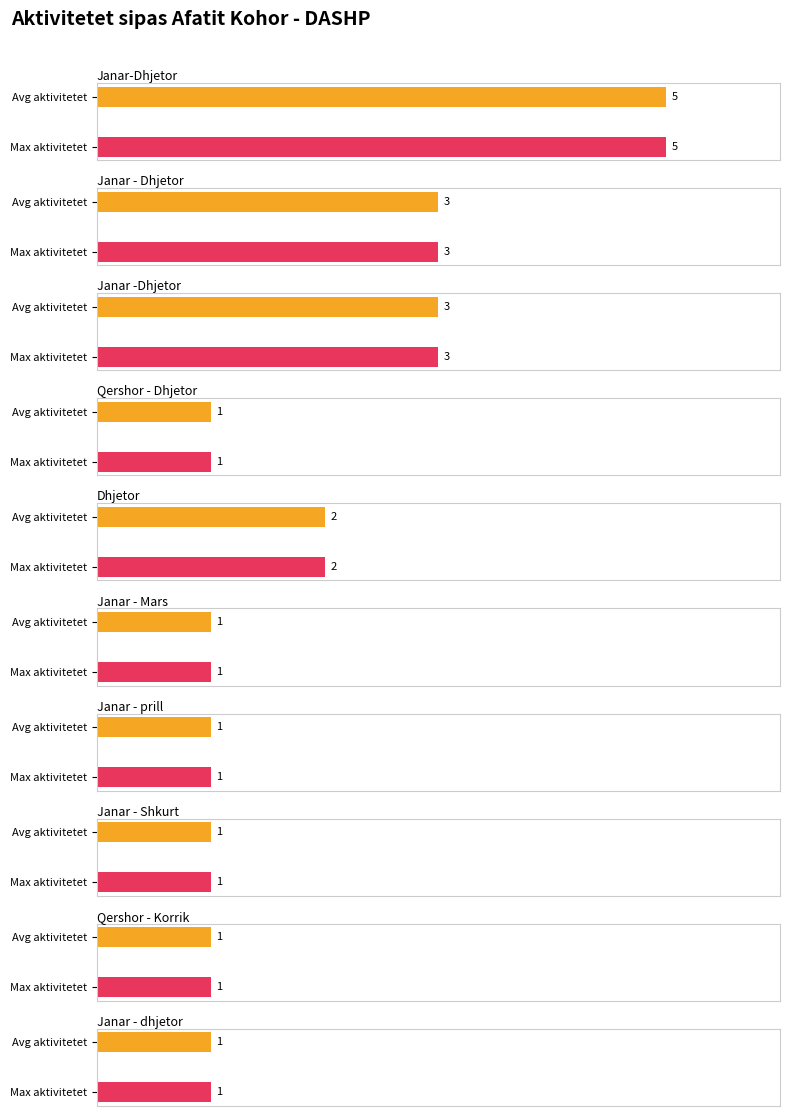

Rank the categories by value from lowest to highest.

Janar - dhjetor, Qershor - Dhjetor, Janar - Mars, Janar - Shkurt, Janar - Prill, Qershor - Korrik, Dhjetor, Janar -Dhjetor, Janar - Dhjetor, Janar-Dhjetor